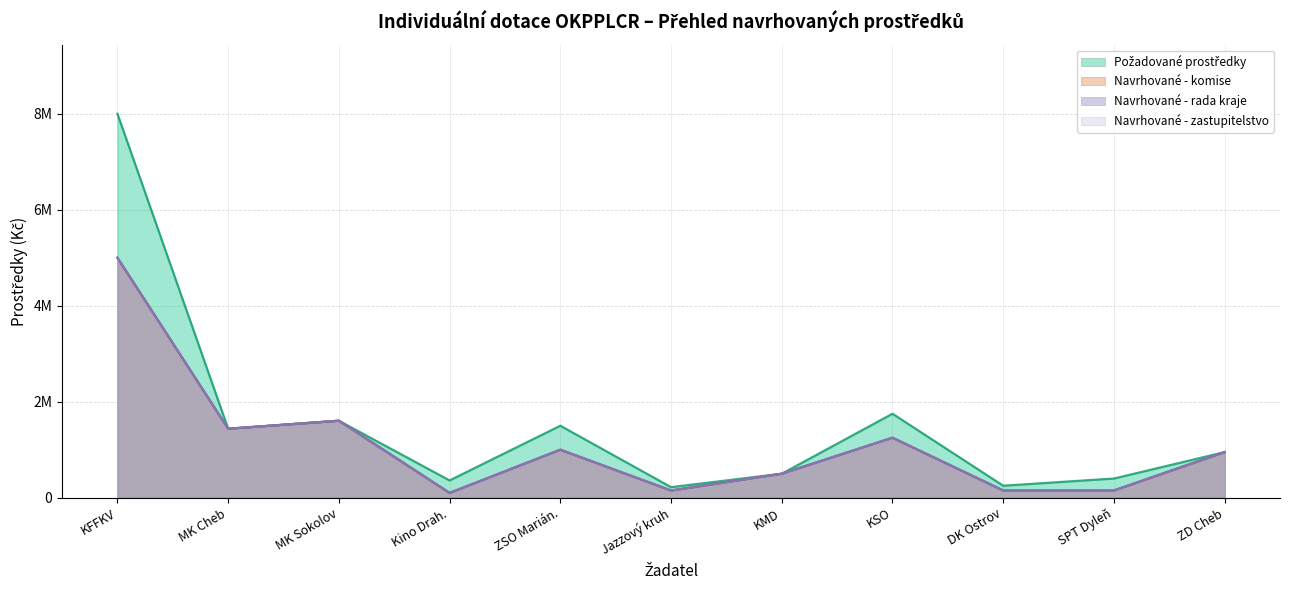

At which category does Navrhované prostředky - komise (Kč) reach its first local valley?

MK Cheb